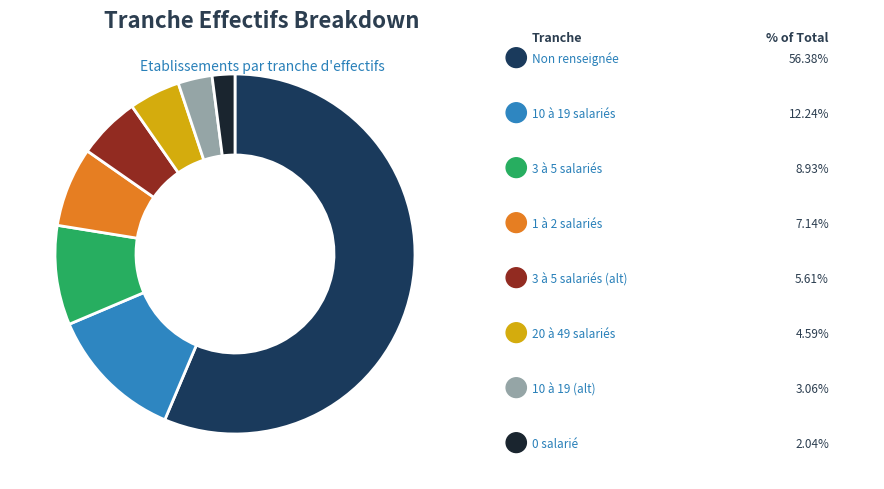

Is there any slice that represents more than half of the pie?

Yes